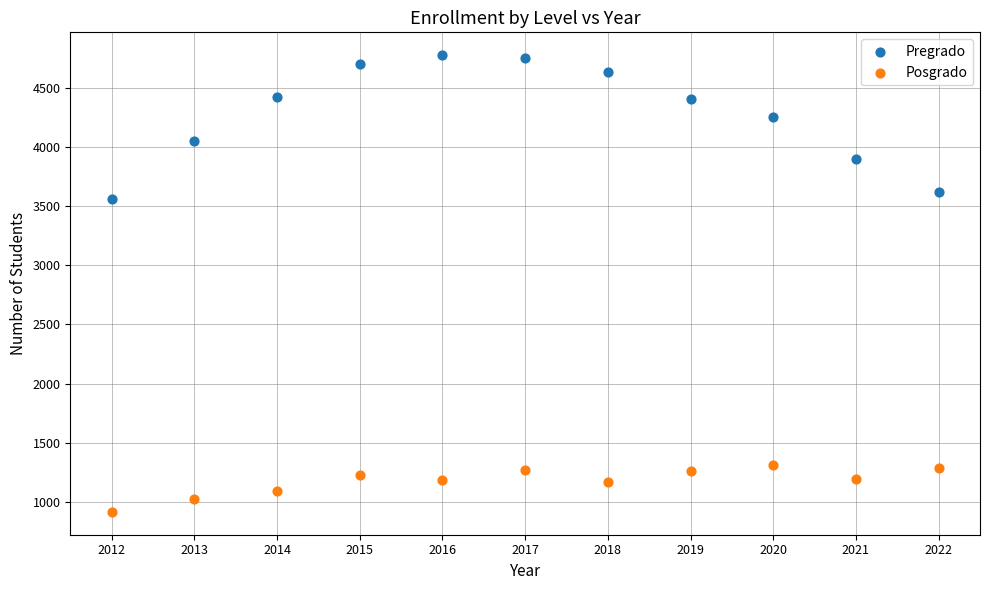

Which series contains the highest Y value?

Pregrado